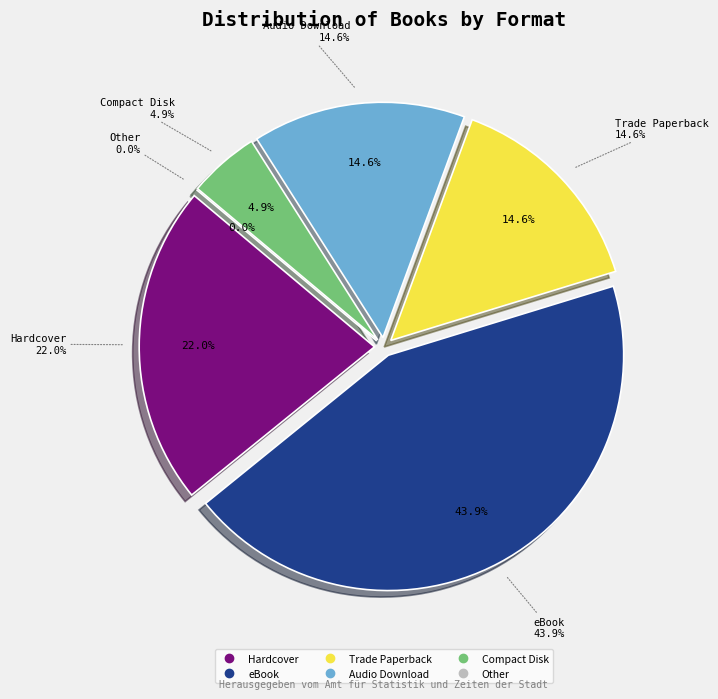

True or false: Trade Paperback accounts for 28% of the total.

False